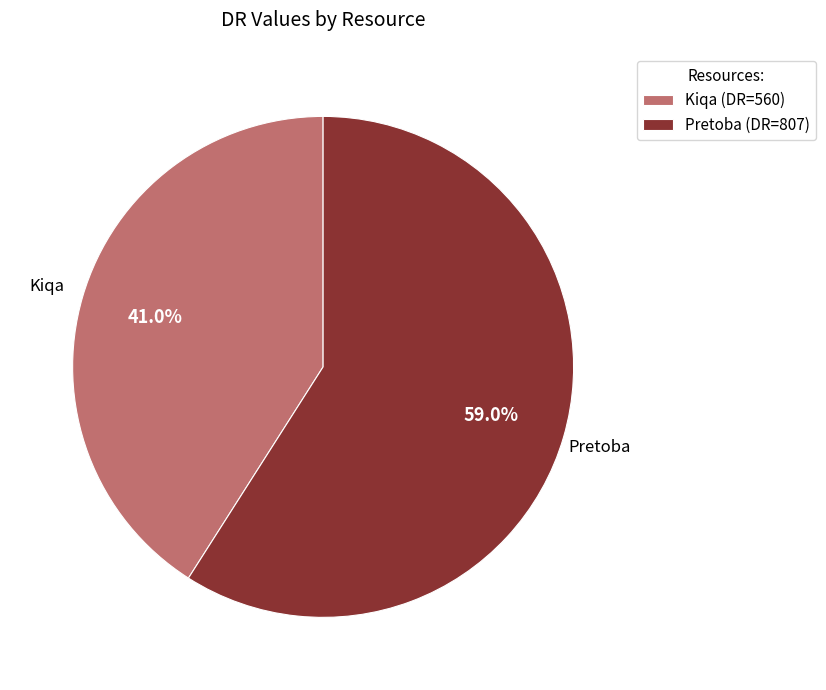

Between Kiqa and Pretoba, which is larger?

Pretoba